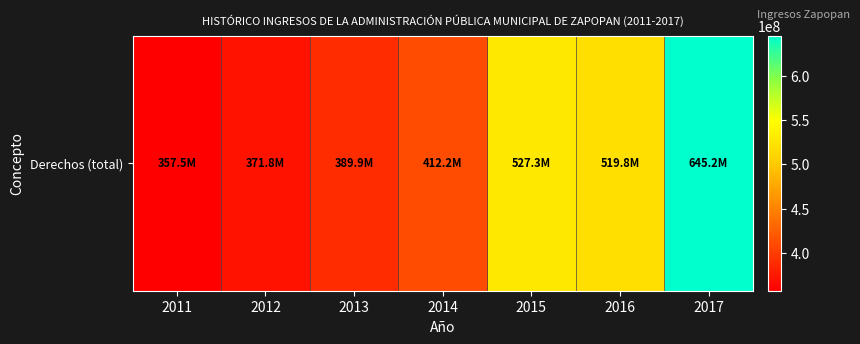

How many values are below 412206520?

3